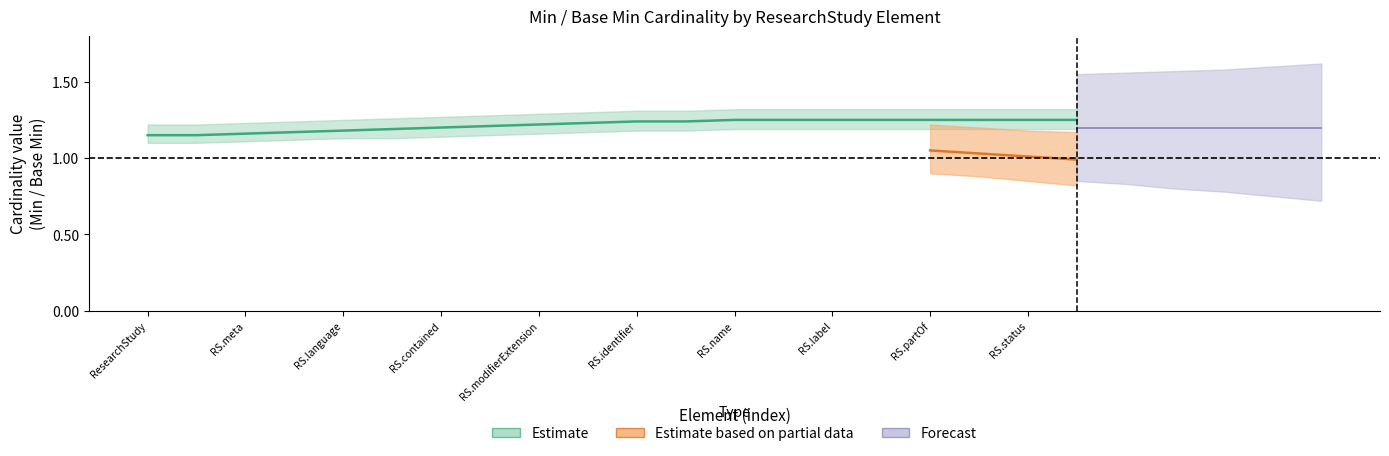

Is it true that Base Max_numeric equals 2 at ResearchStudy?

False